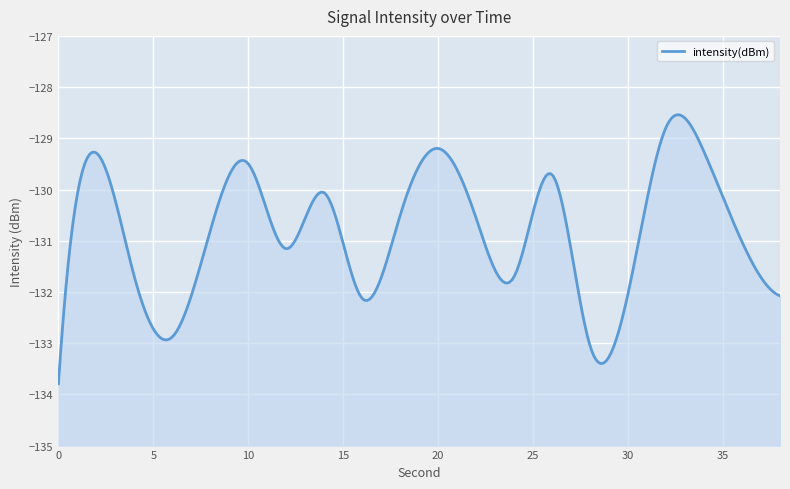

What is the difference between the values at 32 and 28?

4.3